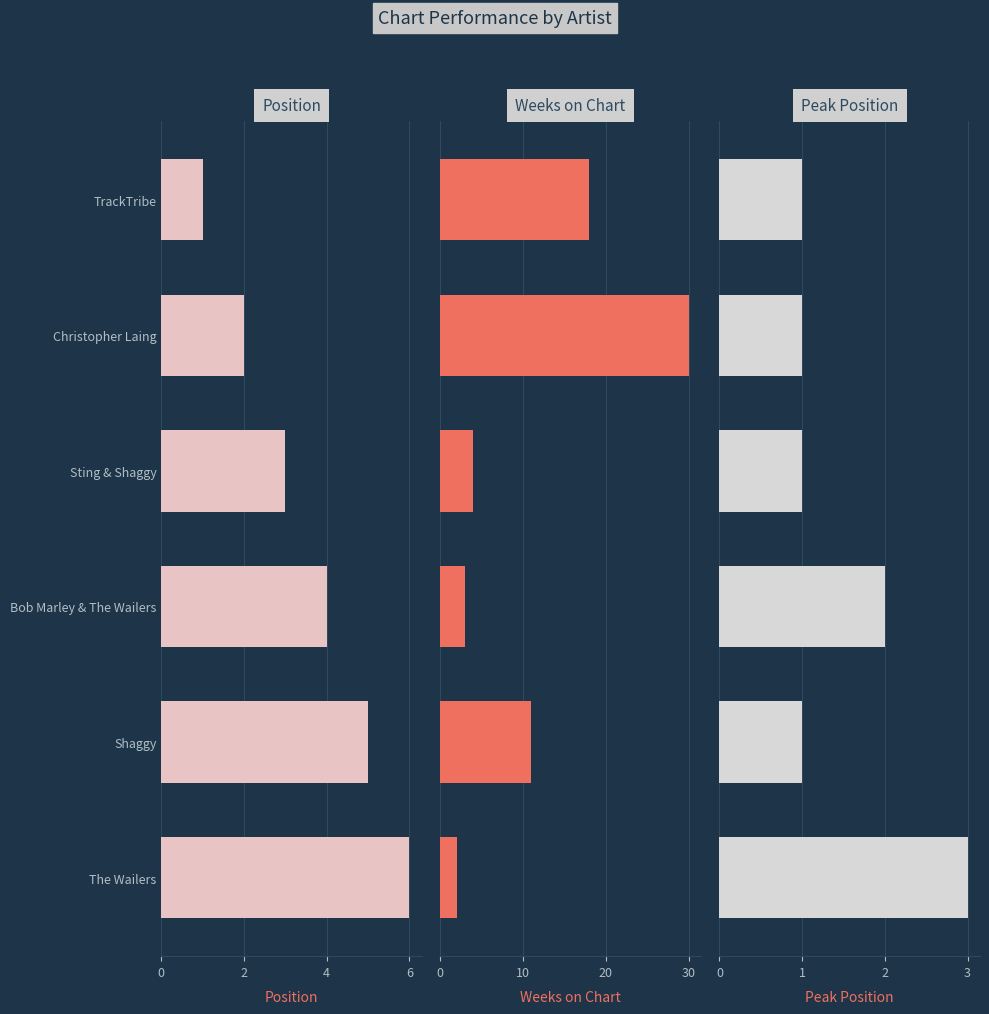

Count the number of categories in the chart.

6